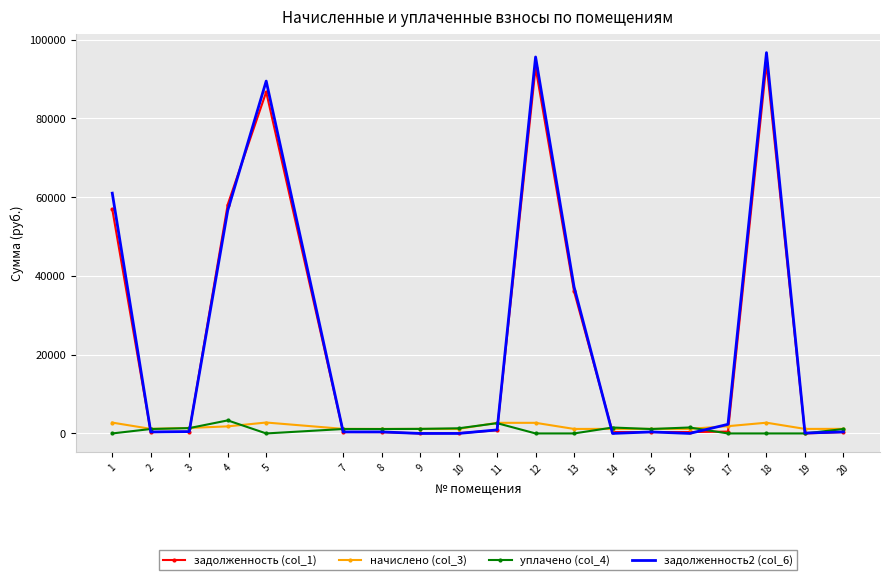

What is the greatest value displayed?

96667.2